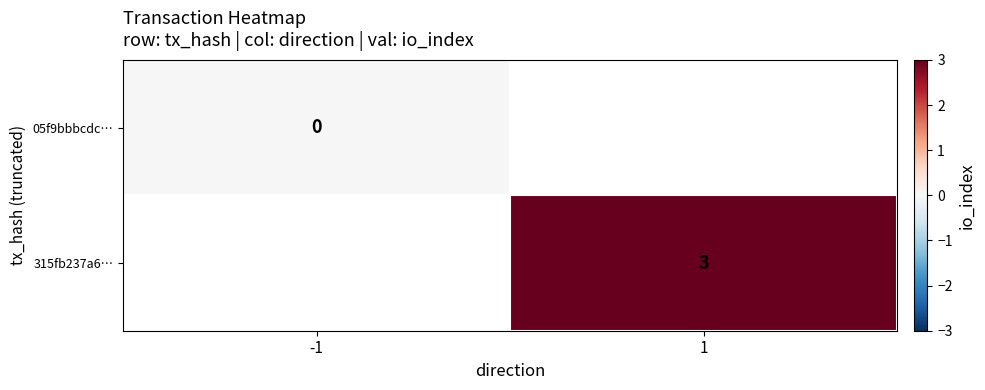

True or false: 315fb237a6… has a value of 1 at 1.

False